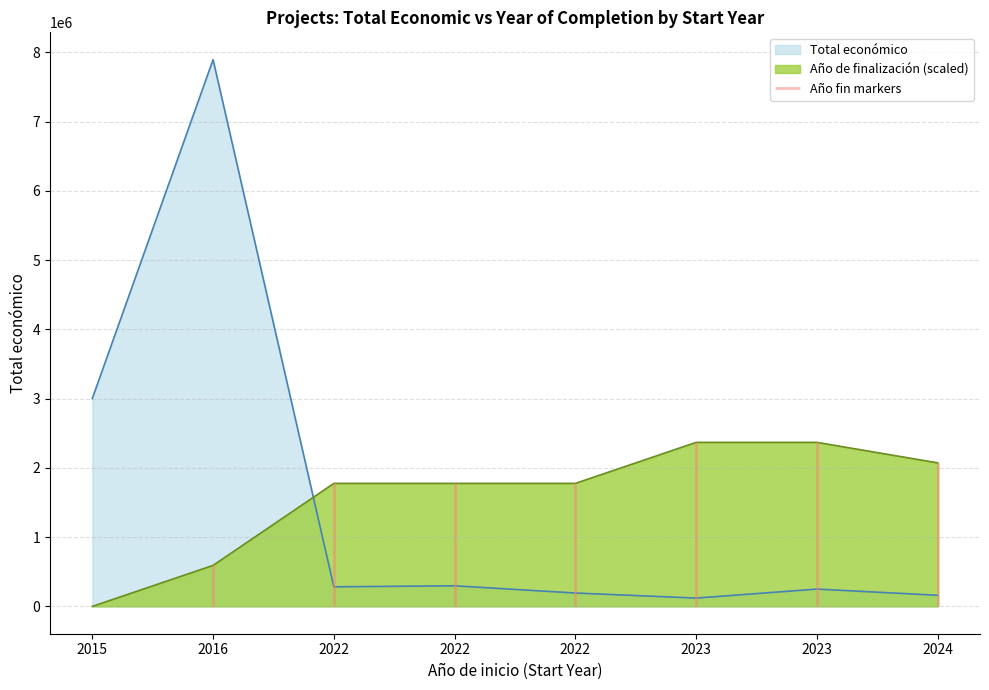

What is the maximum value shown in the chart?

7895657